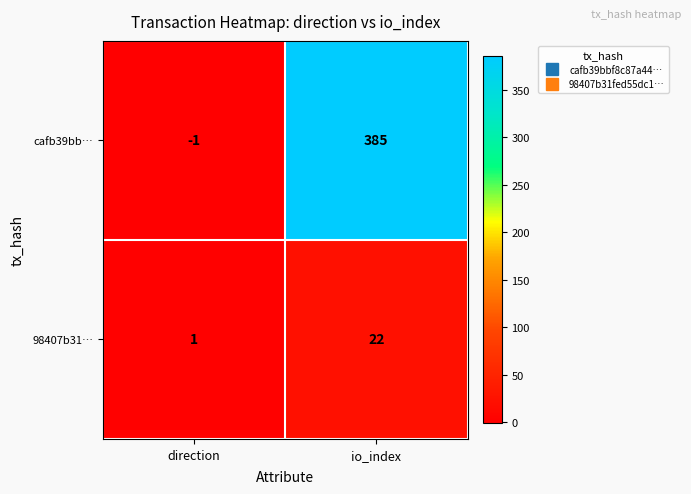

At which category is the sum across all series the highest?

io_index